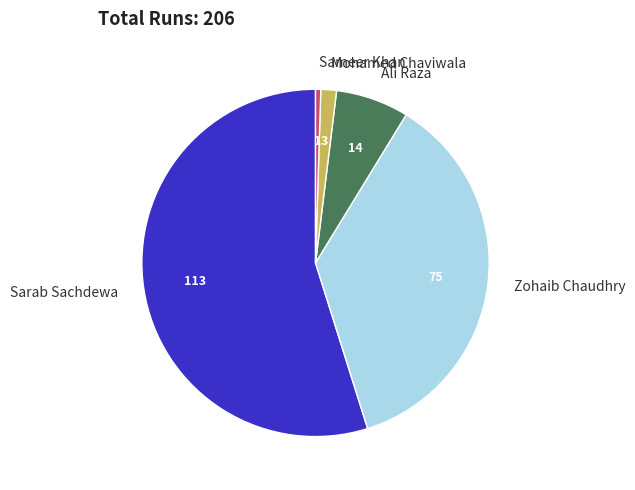

Is the sum of Sarab Sachdewa and Sameer Khan greater than half?

Yes